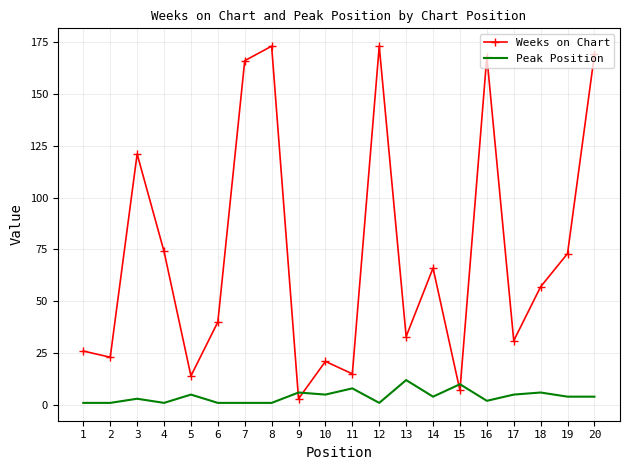

Is it true that Weeks on Chart equals 26 at 11?

False